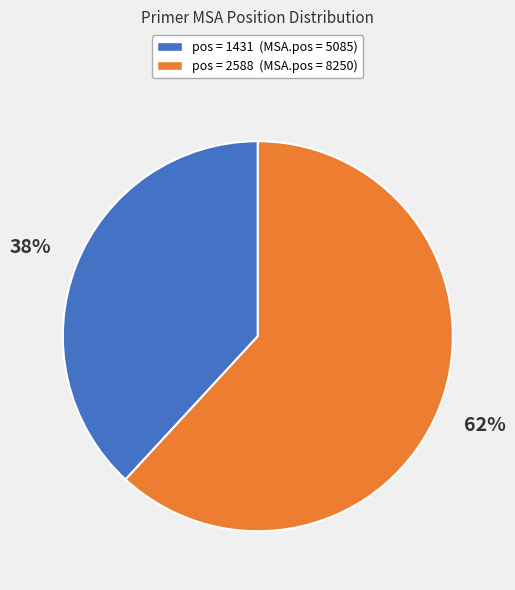

Is there any slice that represents more than half of the pie?

Yes